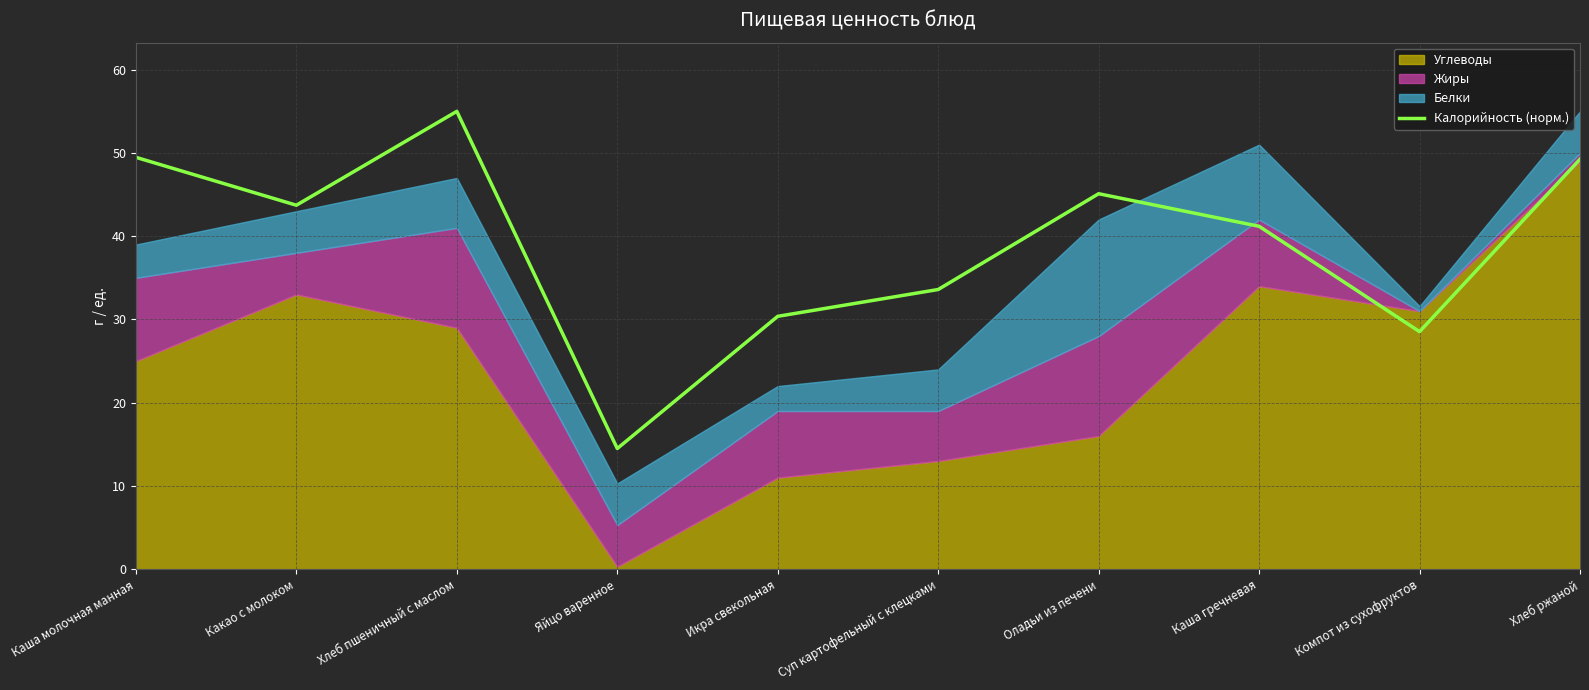

What is the label of the 2nd point from the left?

Какао с молоком